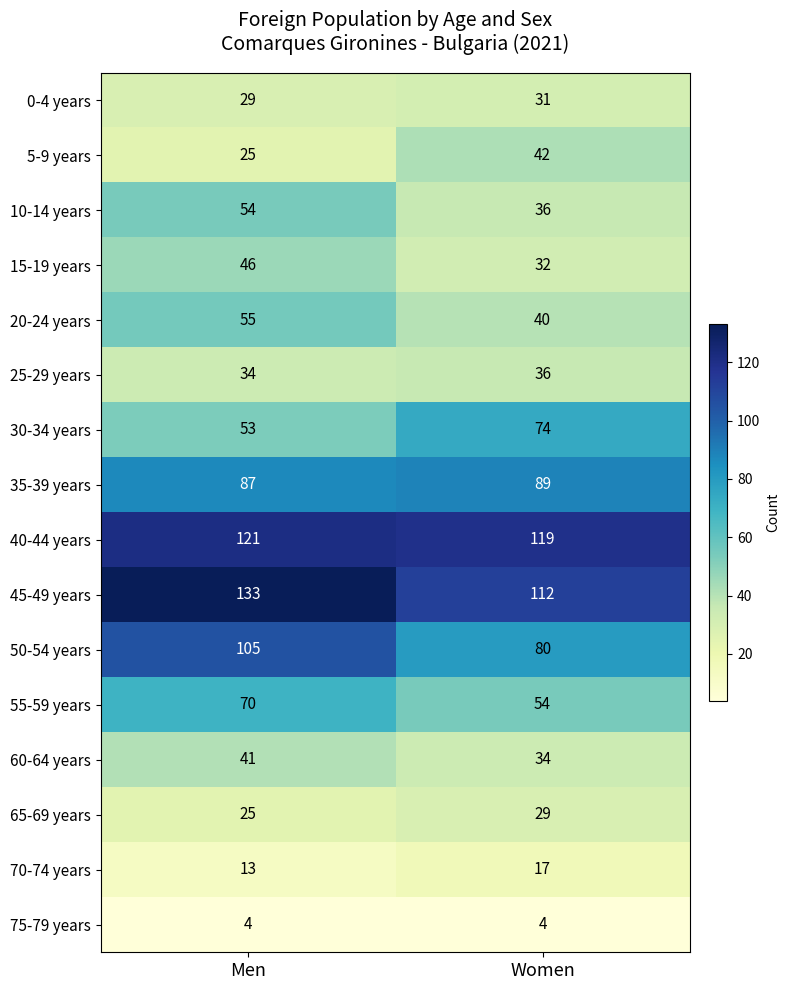

What is the spread (max minus min) of values at Men?

129